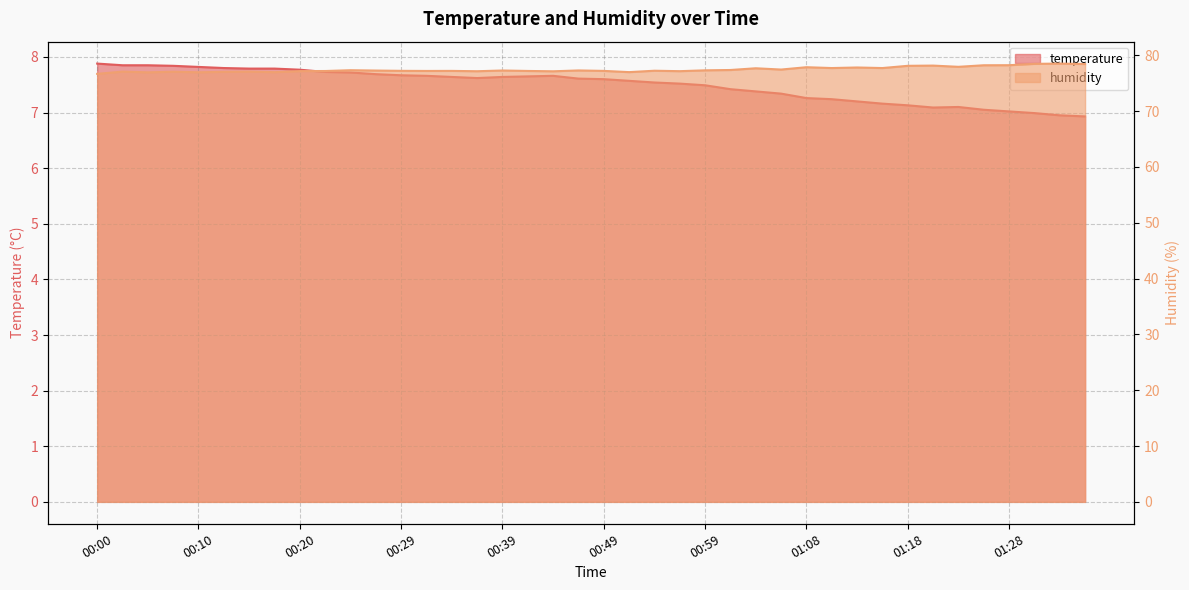

How many data points in temperature are above 7?

37